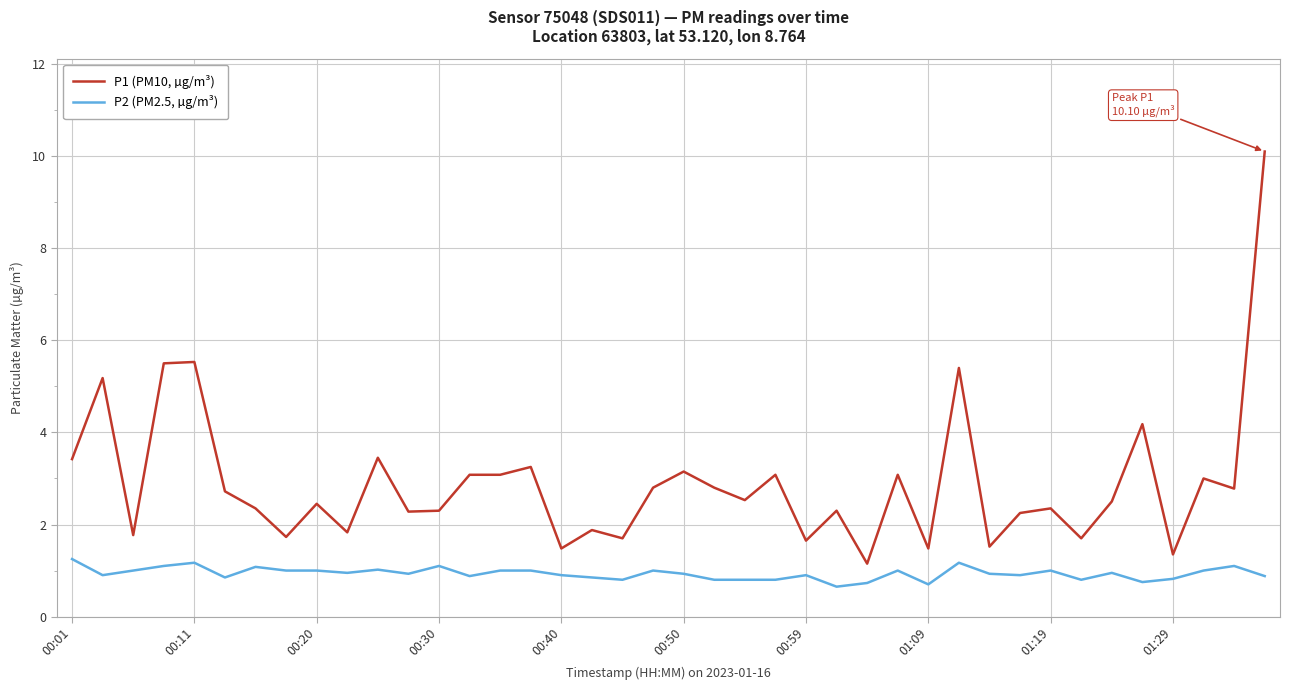

Which series has the largest range (max minus min)?

P1 (PM10, µg/m³)